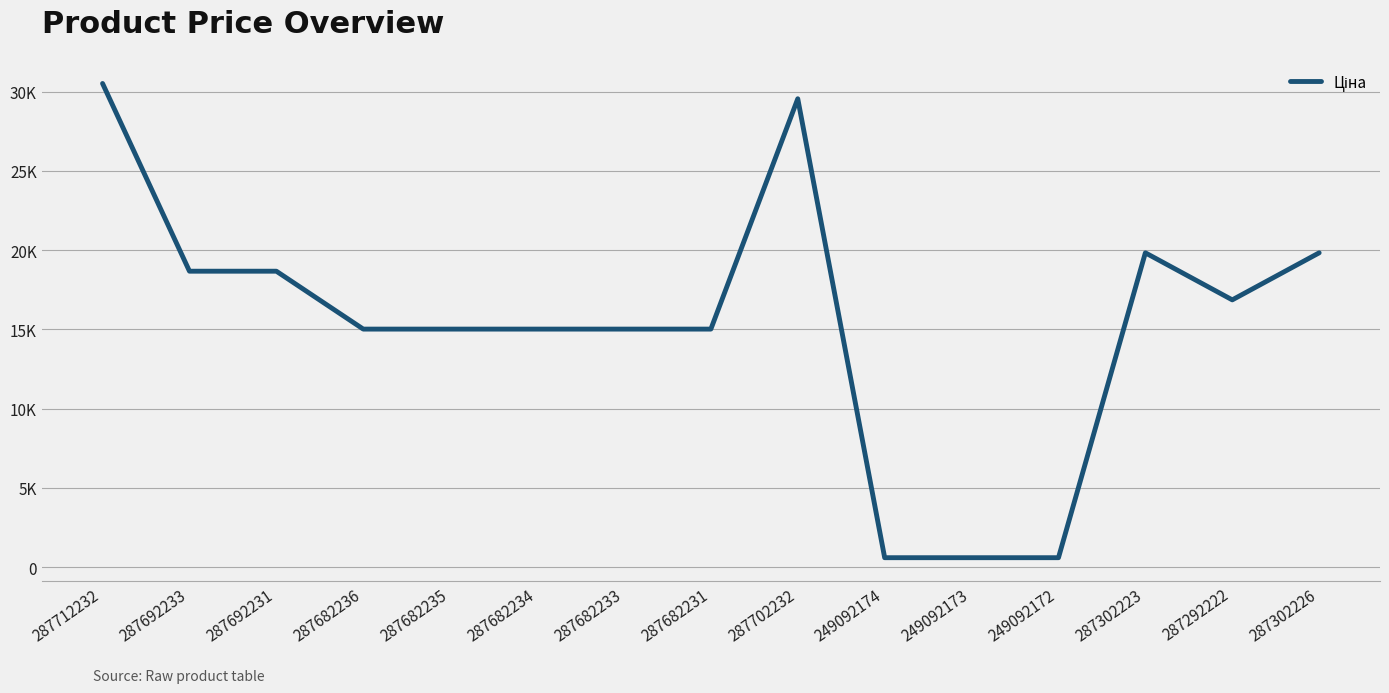

Does the chart display data point markers on the line(s)?

No